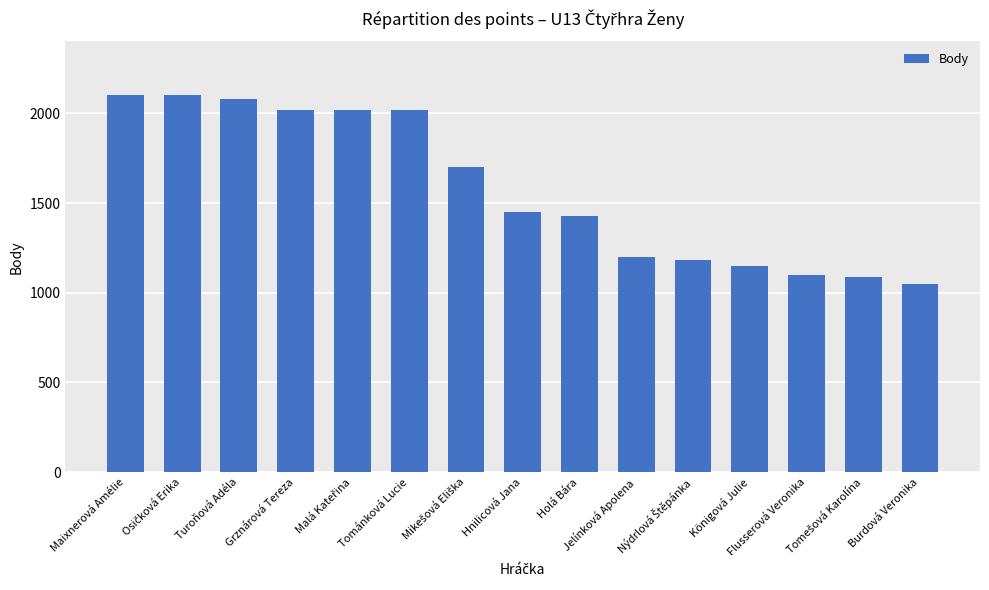

What is the value of the 8th bar from the left?

1450